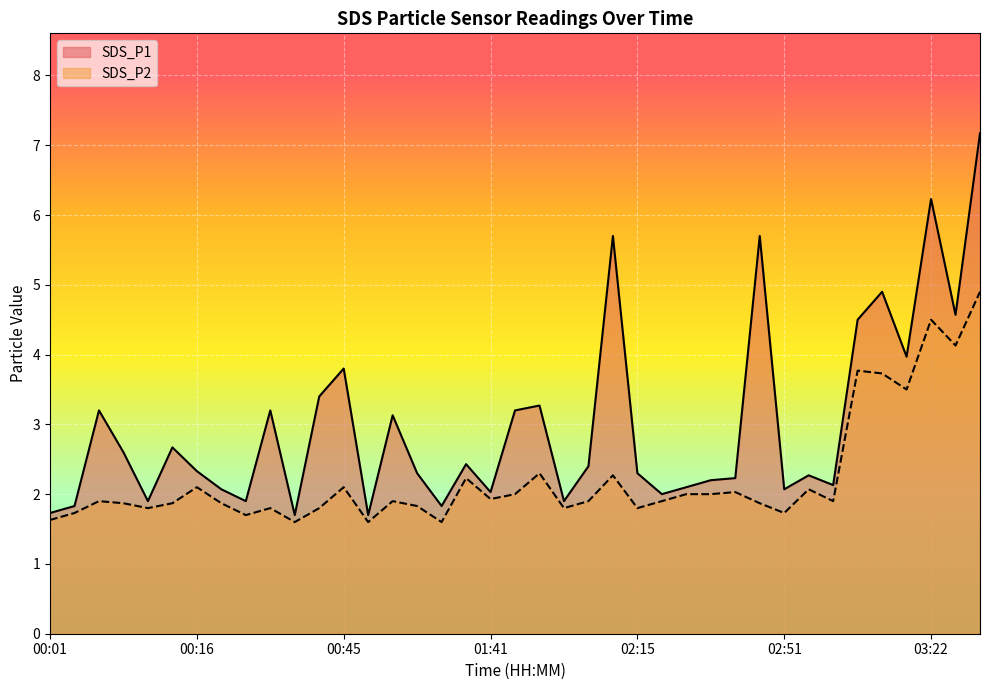

What is the value of the SDS_P1 point at the 16th from the left?

2.3